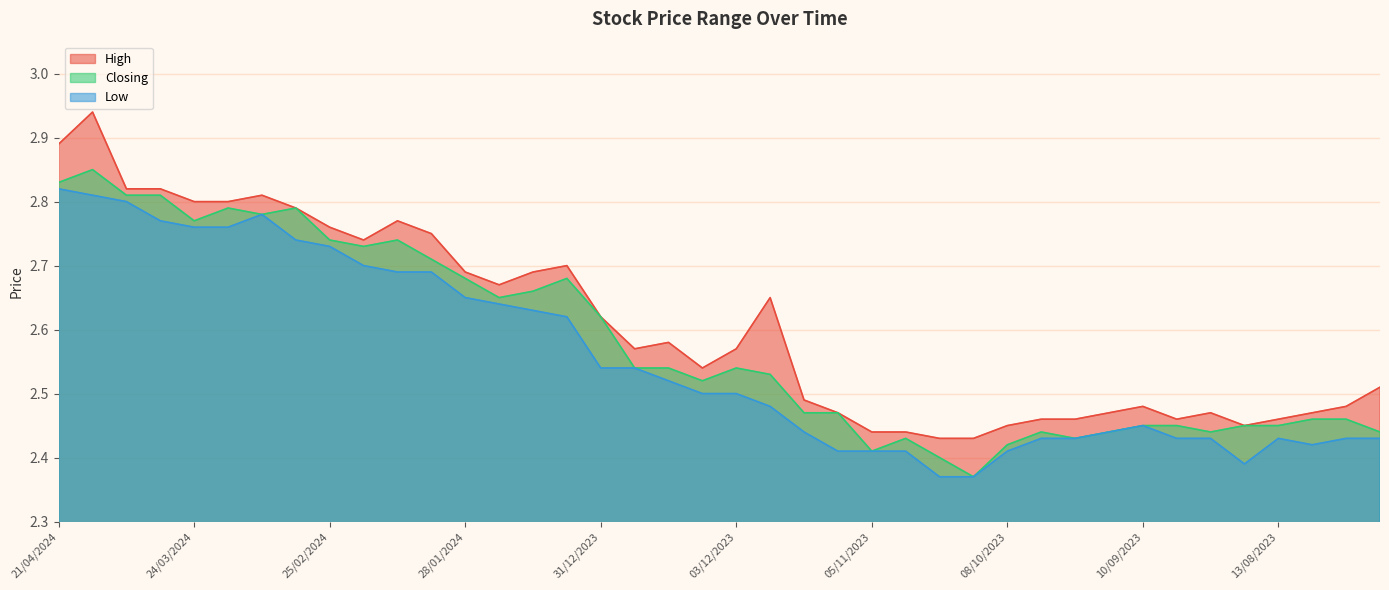

At which category does High reach its first local valley?

18/02/2024